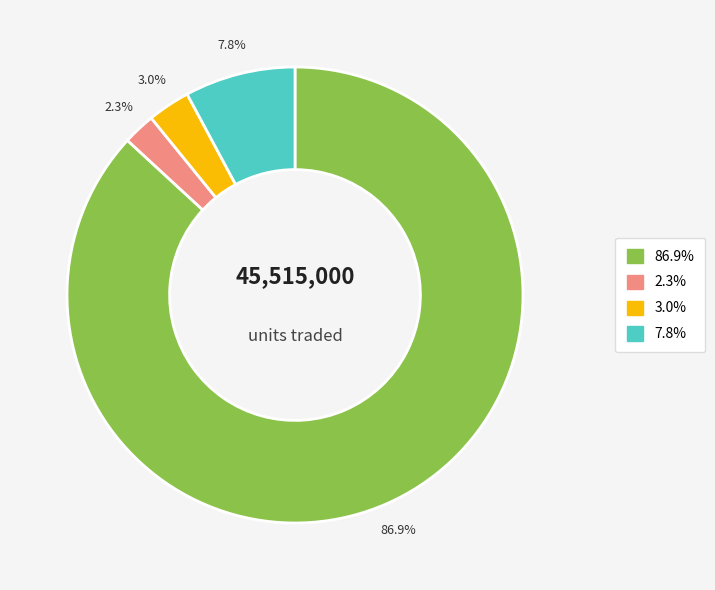

Is there a majority slice in this chart?

Yes